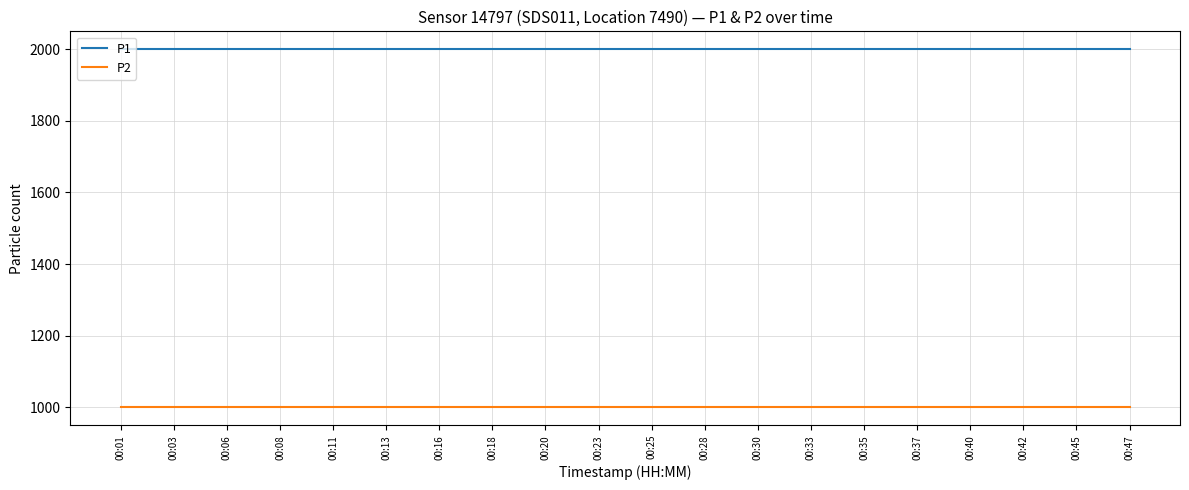

Rank the series by their average value, from highest to lowest.

P1, P2